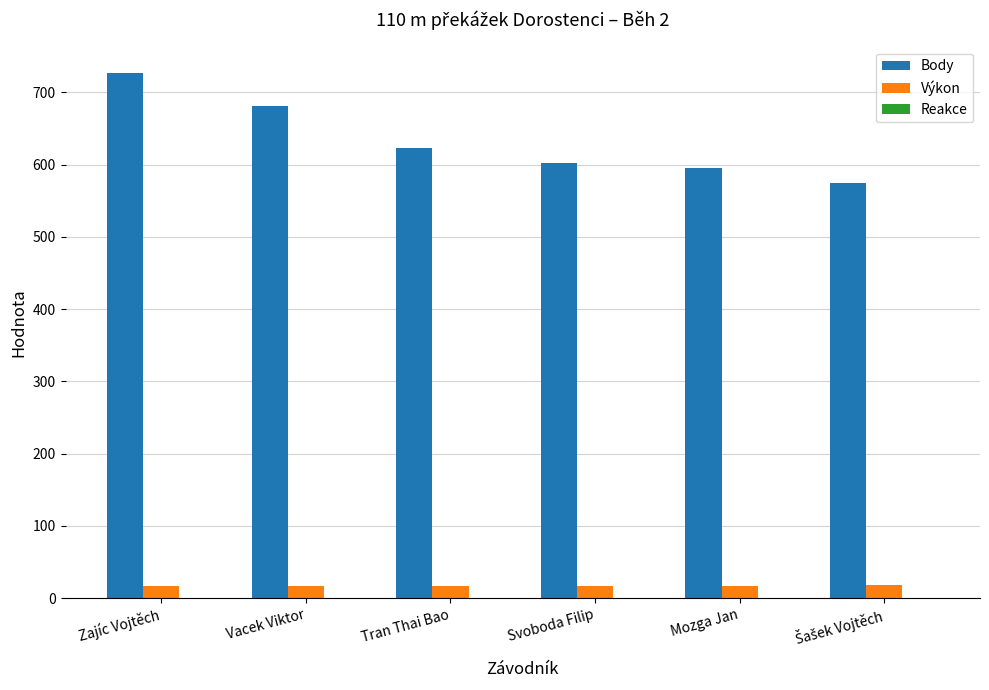

Does the chart contain stacked bars?

No